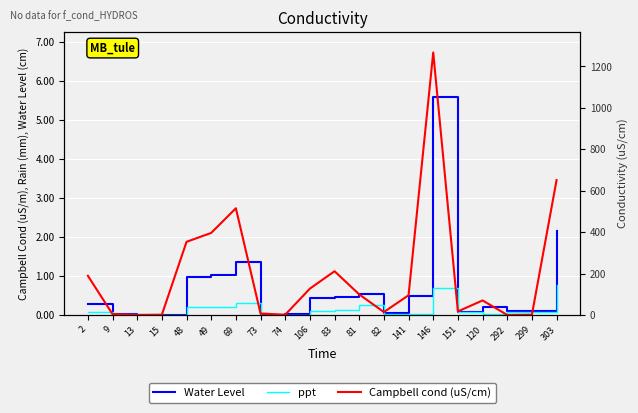

Reading left to right, what are all the values shown in this chart?

Water Level: 0.3	0.0	0.0	0.0	1.0	1.0	1.4	0.0	0.0	0.4	0.5	0.5	0.0	0.5	5.6	0.1	0.2	0.1	0.1	2.2
ppt: 0.1	0.0	0.0	0.0	0.2	0.2	0.3	0.0	0.0	0.1	0.1	0.3	0.0	0.0	0.7	0.1	0.0	0.1	0.1	0.8
Campbell cond (uS/cm): 189.0	4.0	0.0	1.0	353.0	396.0	515.0	7.0	1.0	127.0	211.0	99.0	14.0	95.0	1267.0	17.0	70.0	0.0	1.0	651.0